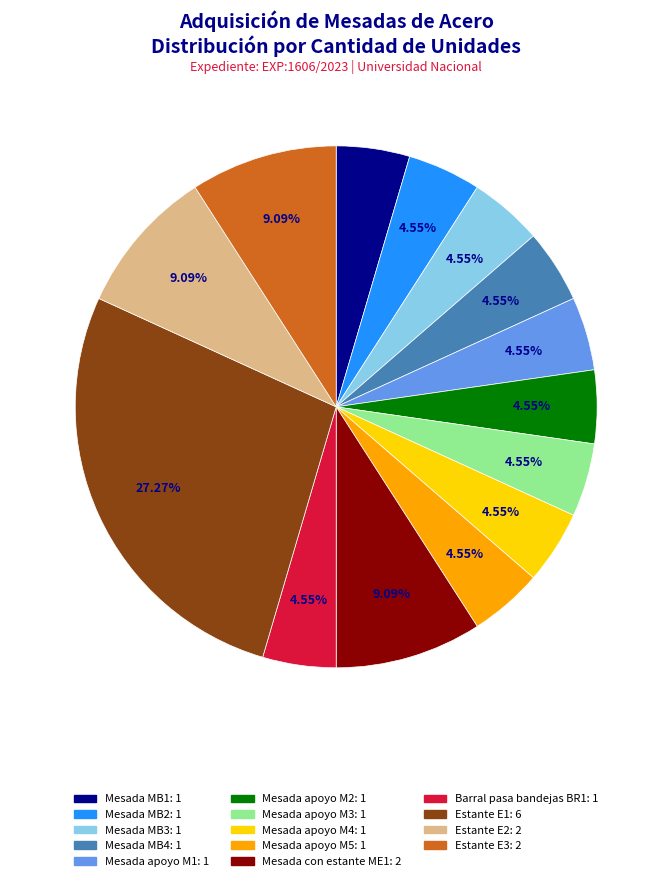

Combined, what portion of the pie is Mesada MB4 and Mesada con estante ME1?

13.6%